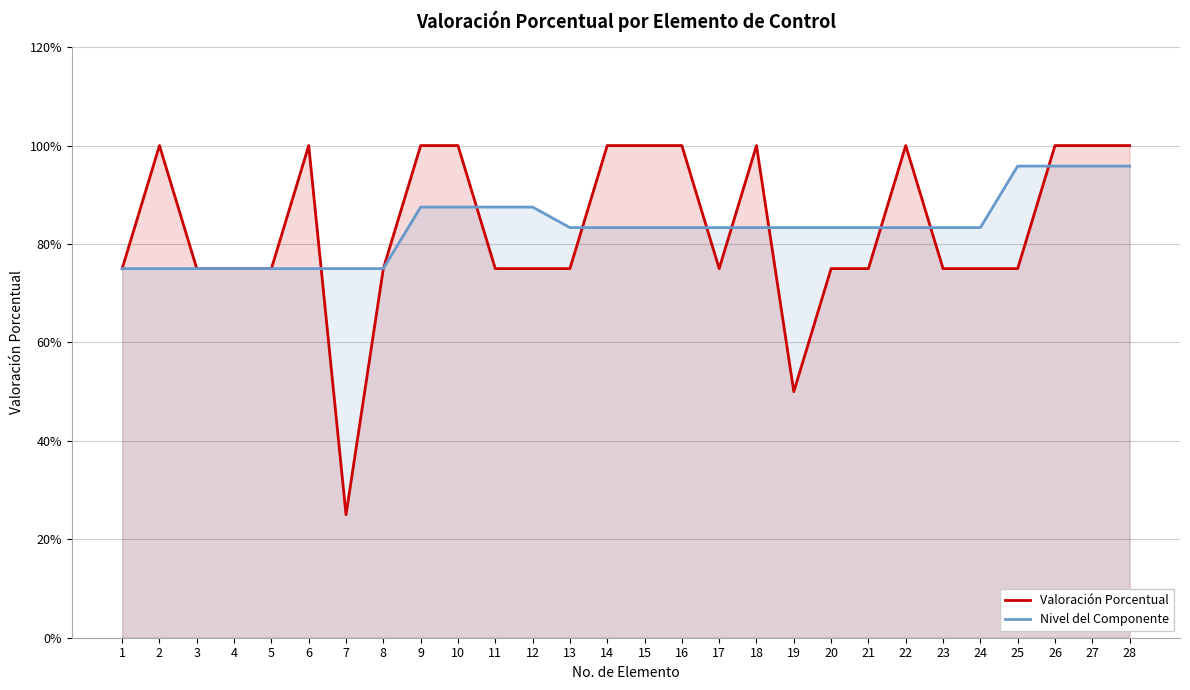

How many Valoración Porcentual values are between 0 and 1?

28